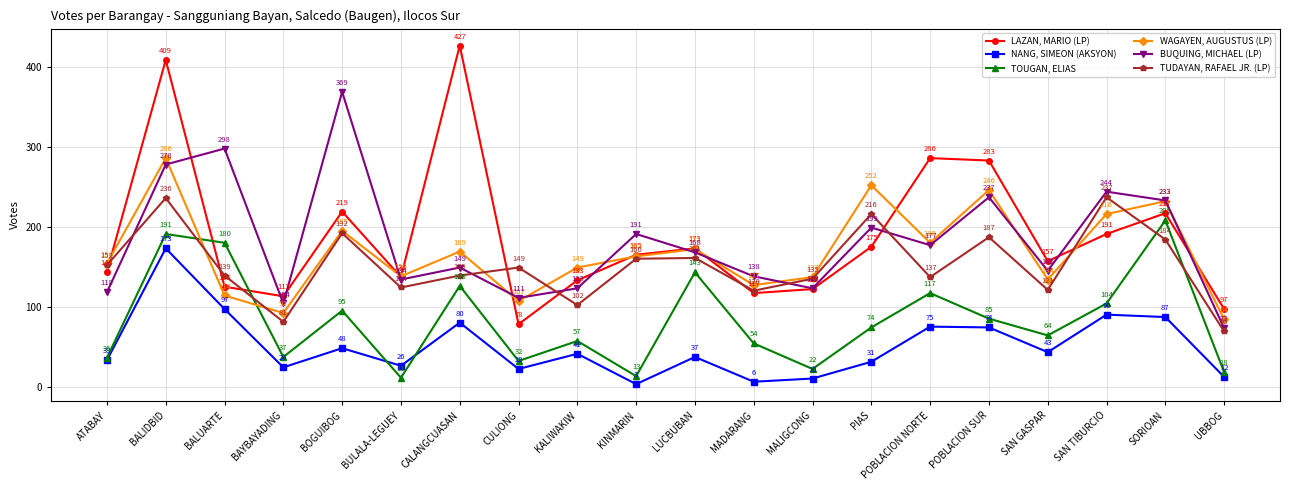

Which series has the widest spread of values?

LAZAN, MARIO (LP)